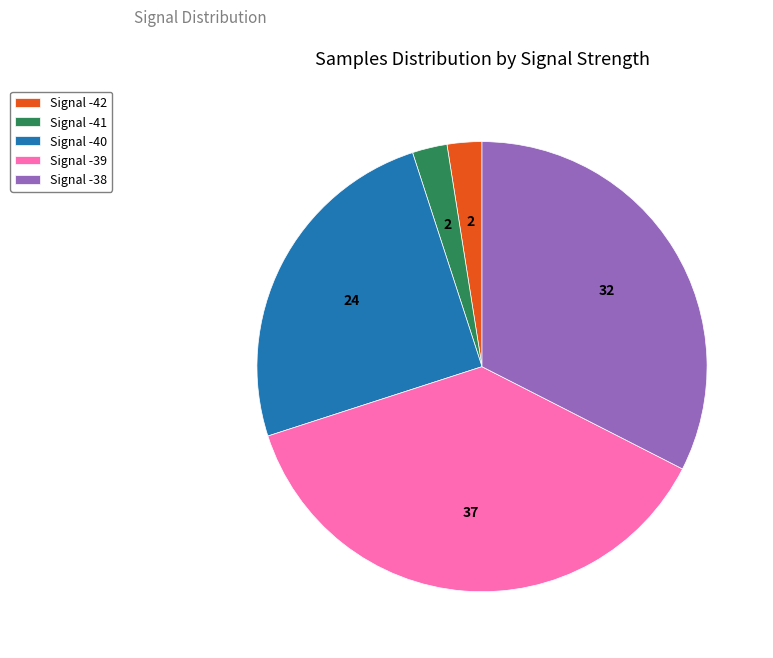

Combined, do Signal -39 and Signal -42 account for over 50%?

No